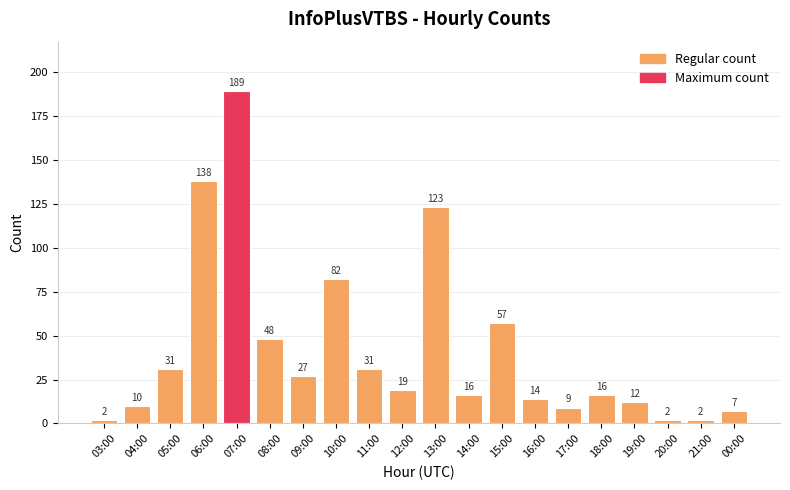

Is it true that the value at 05:00 is 13?

False